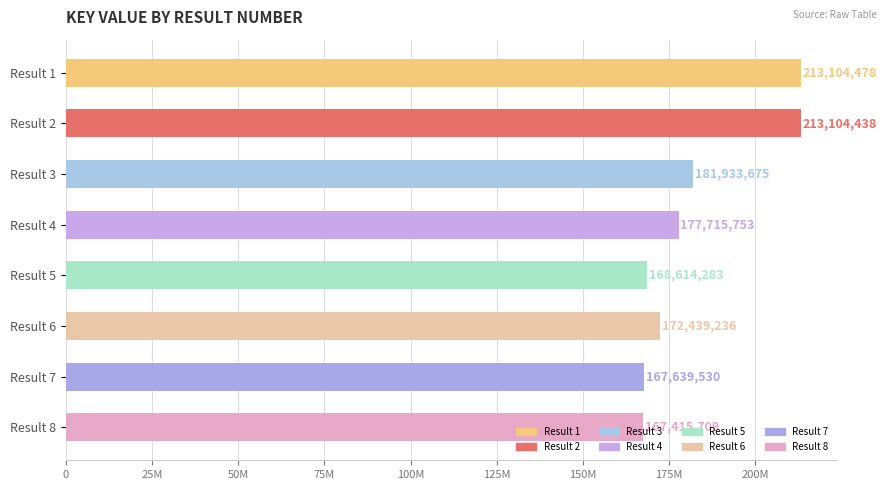

Are the bars horizontal?

Yes